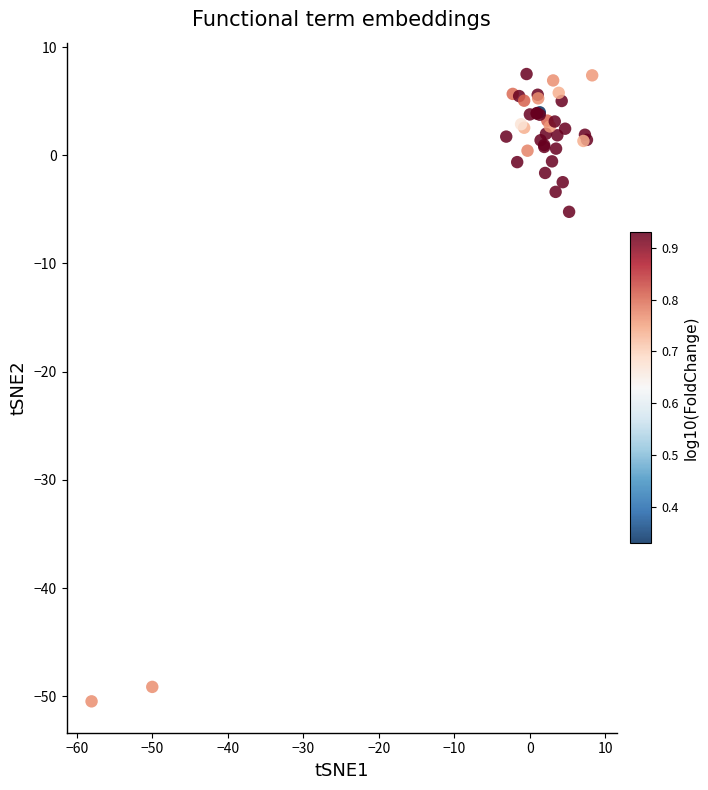

What Y value in the scatter plot is closest to -21?

-5.2